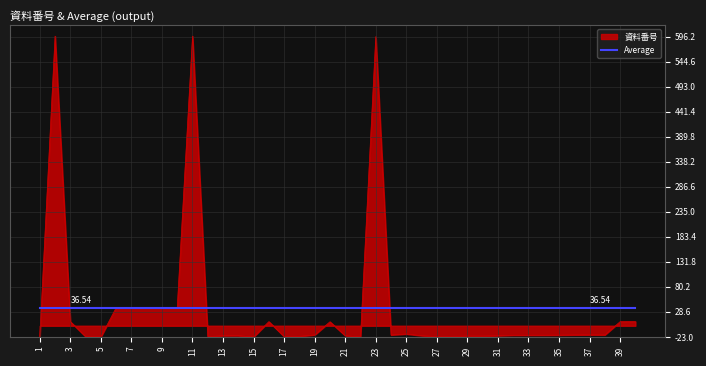

Which series has the widest spread of values?

資料番号